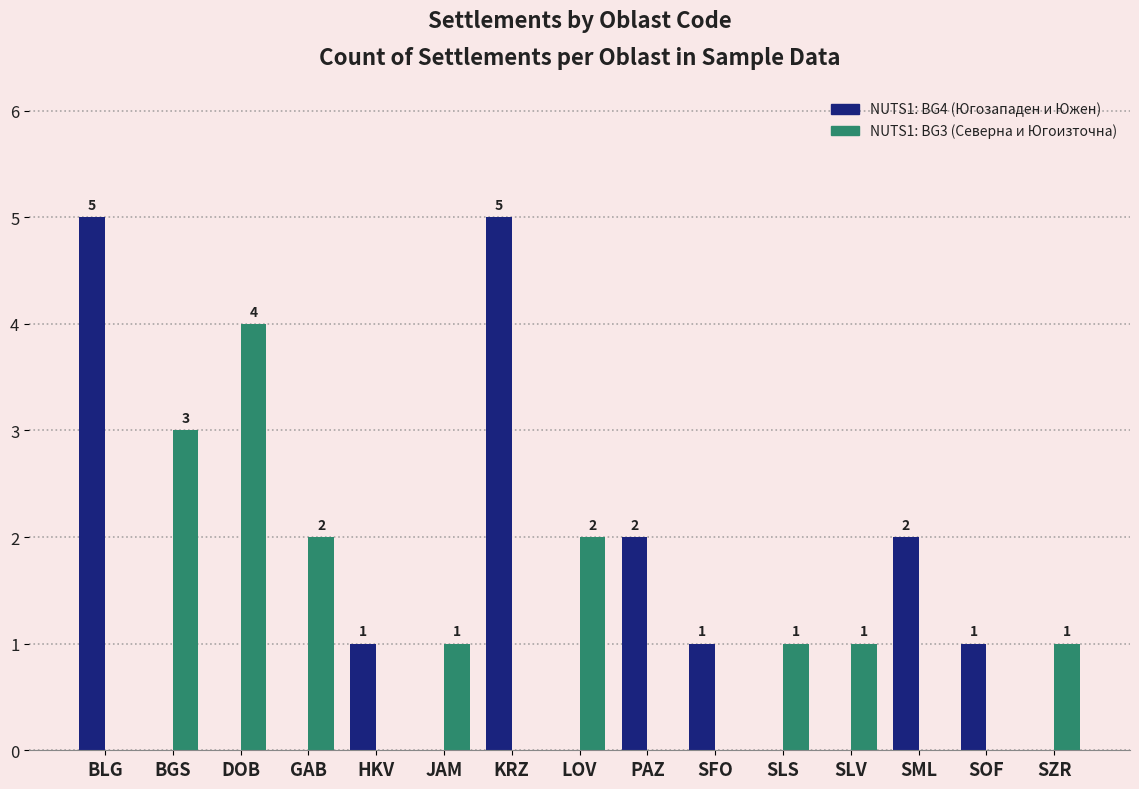

Reading left to right, extract all data points from this chart.

NUTS1: BG4 (Югозападен и Южен): BLG=5	BGS=0	DOB=0	GAB=0	HKV=1	JAM=0	KRZ=5	LOV=0	PAZ=2	SFO=1	SLS=0	SLV=0	SML=2	SOF=1	SZR=0
NUTS1: BG3 (Северна и Югоизточна): BLG=0	BGS=3	DOB=4	GAB=2	HKV=0	JAM=1	KRZ=0	LOV=2	PAZ=0	SFO=0	SLS=1	SLV=1	SML=0	SOF=0	SZR=1